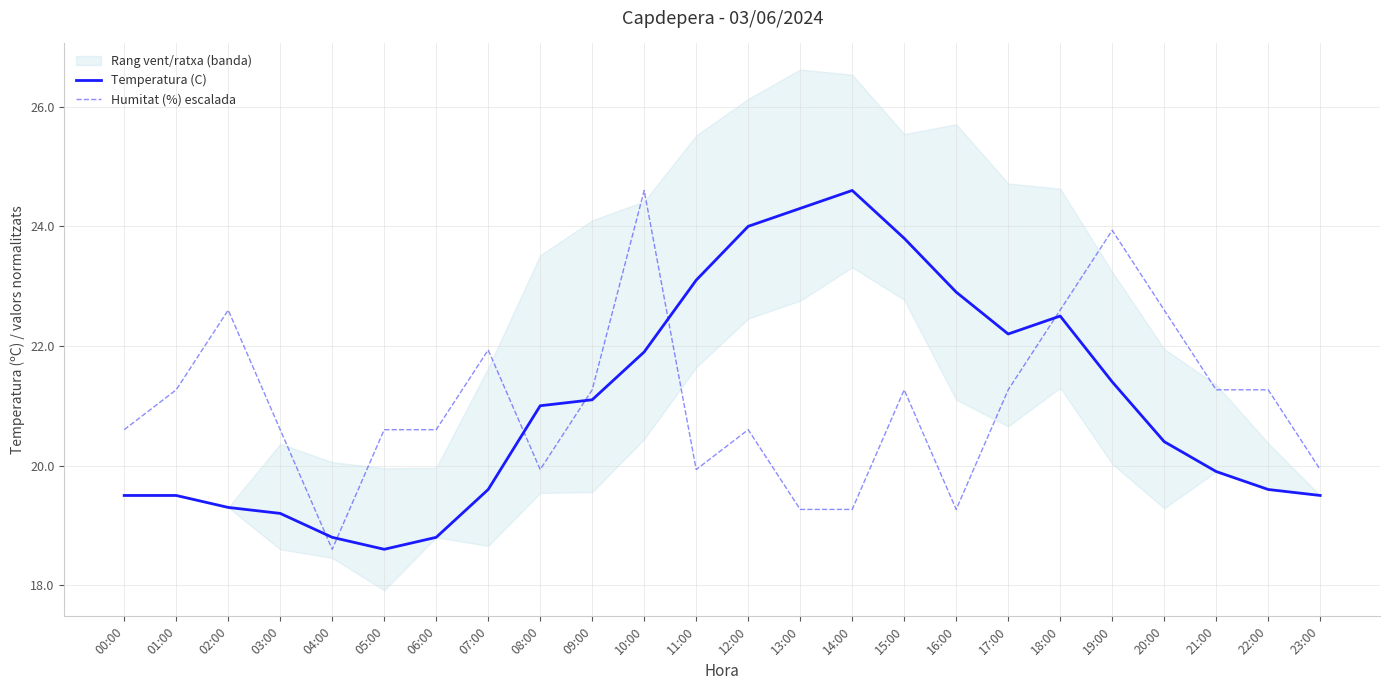

The Humitat (%) escalada series shows 19.3 at 14:00. True or false?

True